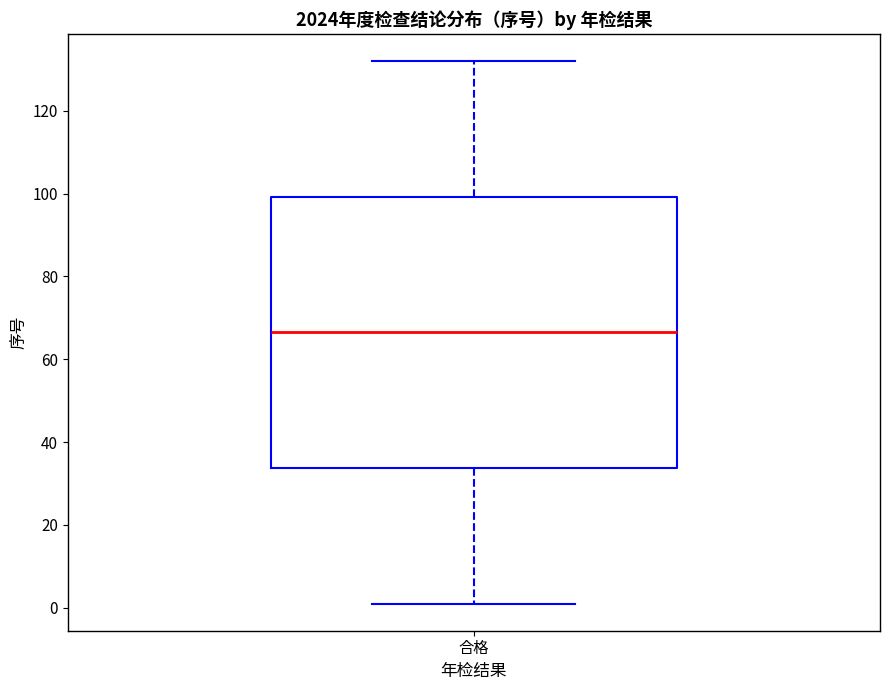

Read this box plot against the y-axis: the position of the median line, the range covered by the box, and the ends of both whiskers. The values are not printed on the chart, so give them approximately, as read against the axis.

median 66, box 34 to 100, whiskers 2 to 132